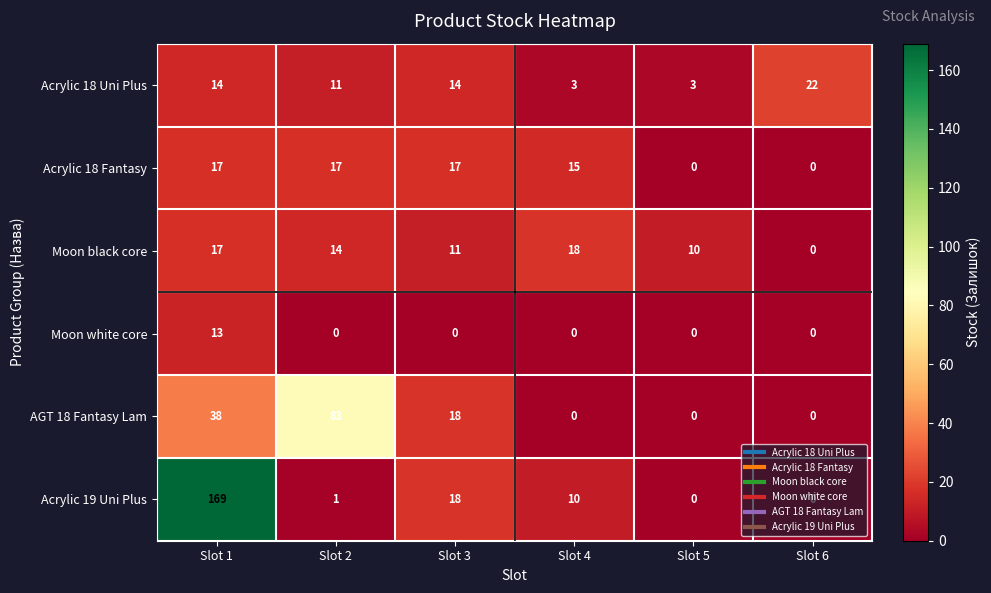

How many Acrylic 18 Uni Plus values are between 3 and 14?

5